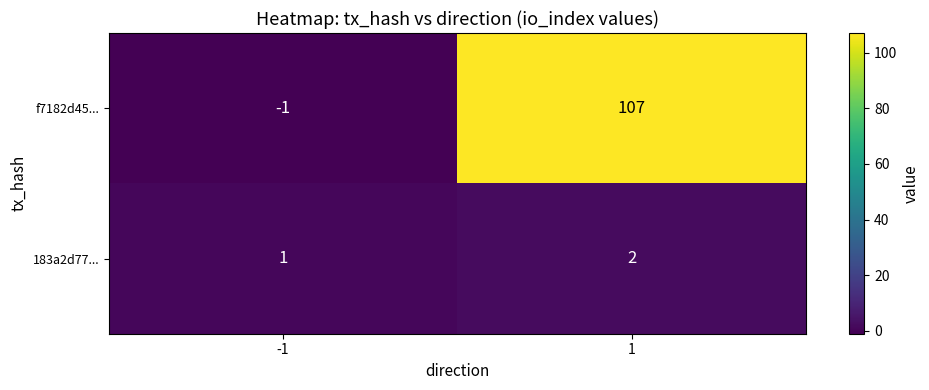

What is the difference between the f7182d45... values at 1 and -1?

108